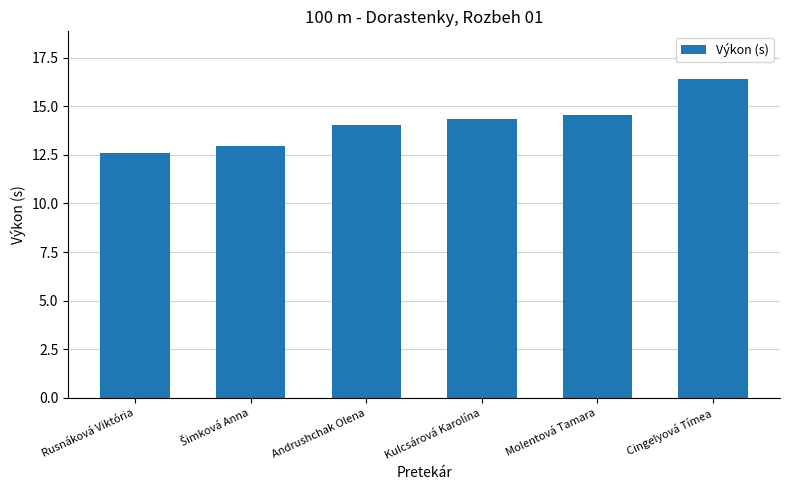

What is the value of the 4th bar from the left?

14.3